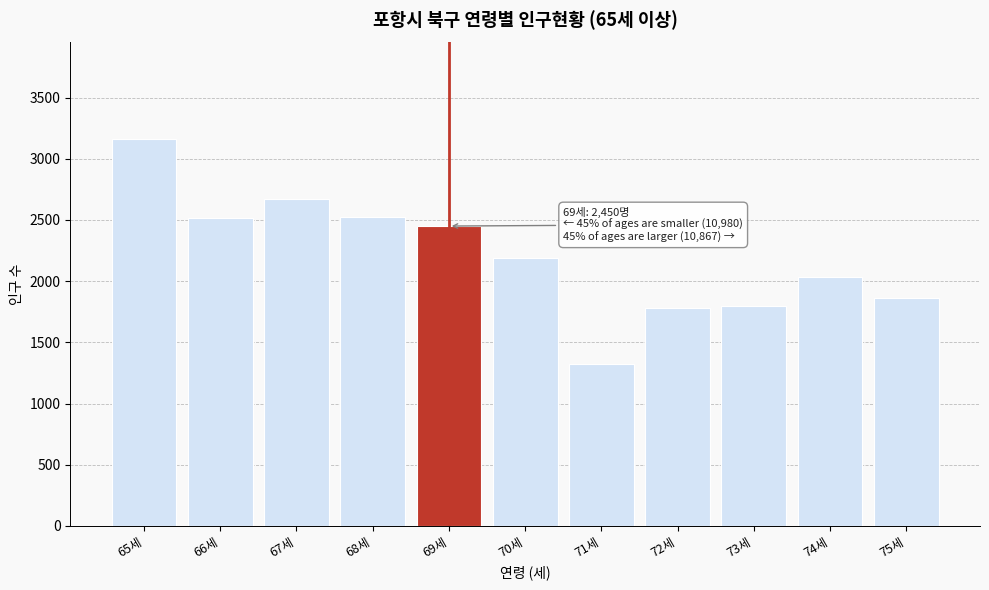

Is it true that the value at 75세 is 964?

False